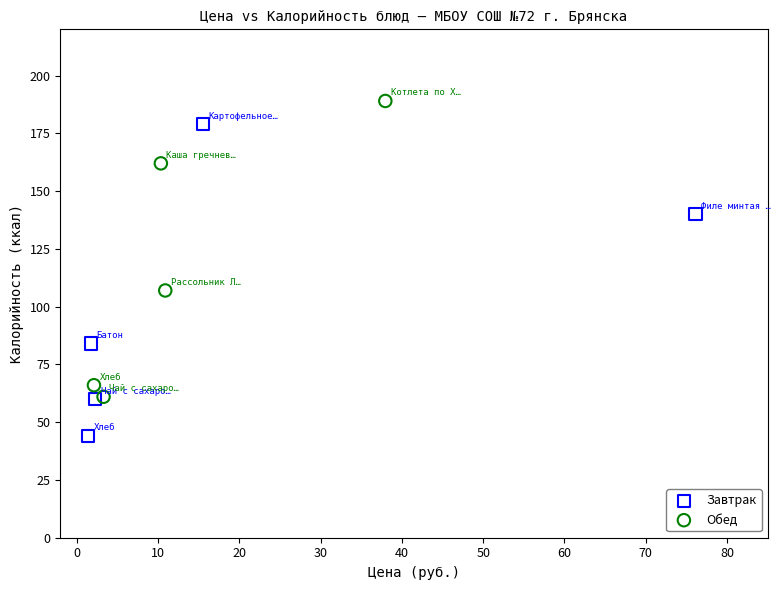

Which series contains the lowest Y value?

Завтрак